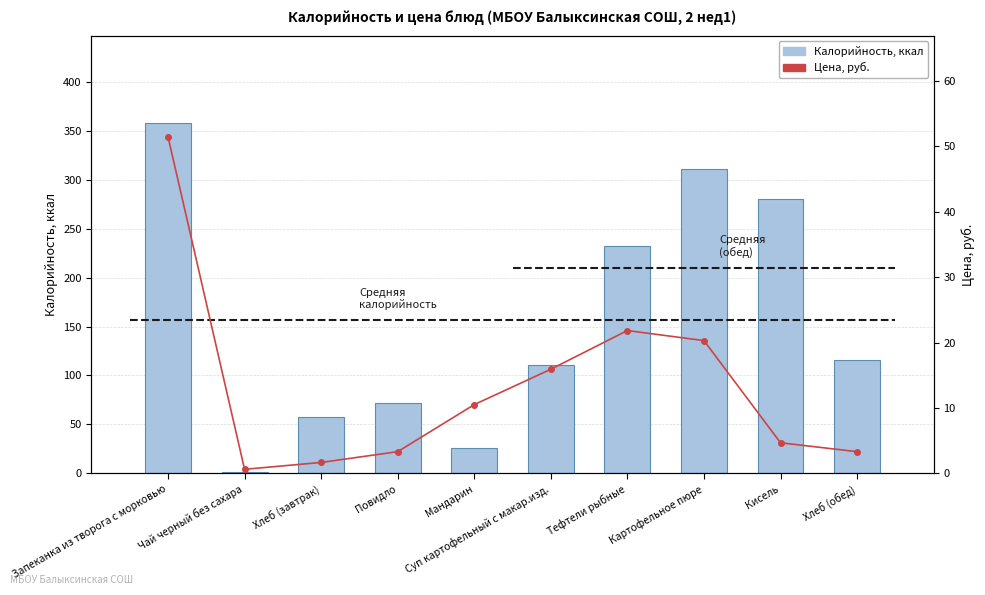

Reading right to left, list all the values displayed in this chart.

Калорийность: 116.0	280.0	311.0	232.0	111.0	26.0	72.0	58.0	1.0	358.0
Цена, руб.: 3.3	4.7	20.3	21.8	15.9	10.5	3.3	1.6	0.6	51.5